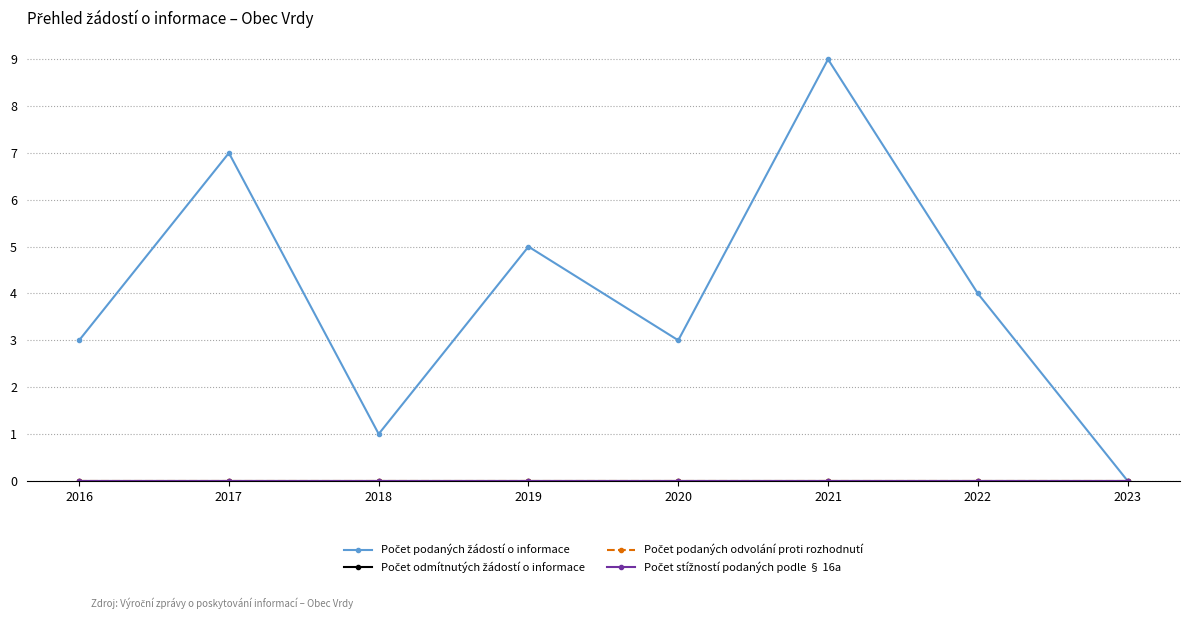

Which label corresponds to the largest value in the chart?

2021